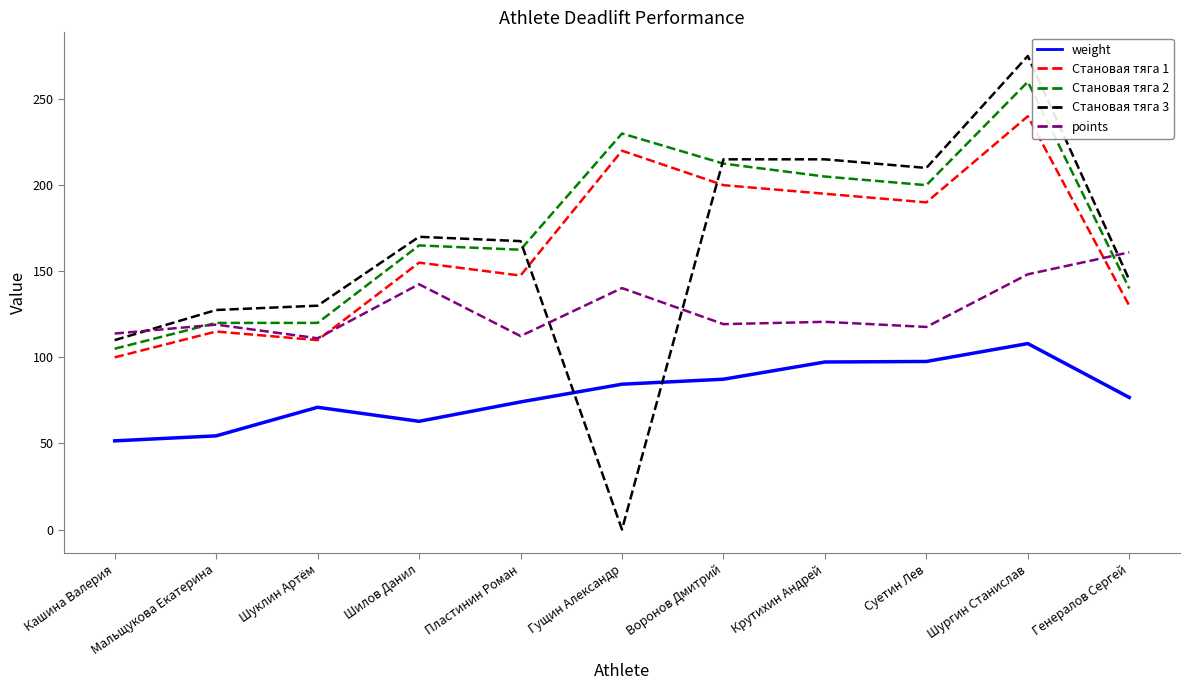

Which series has the largest range (max minus min)?

Становая тяга 3